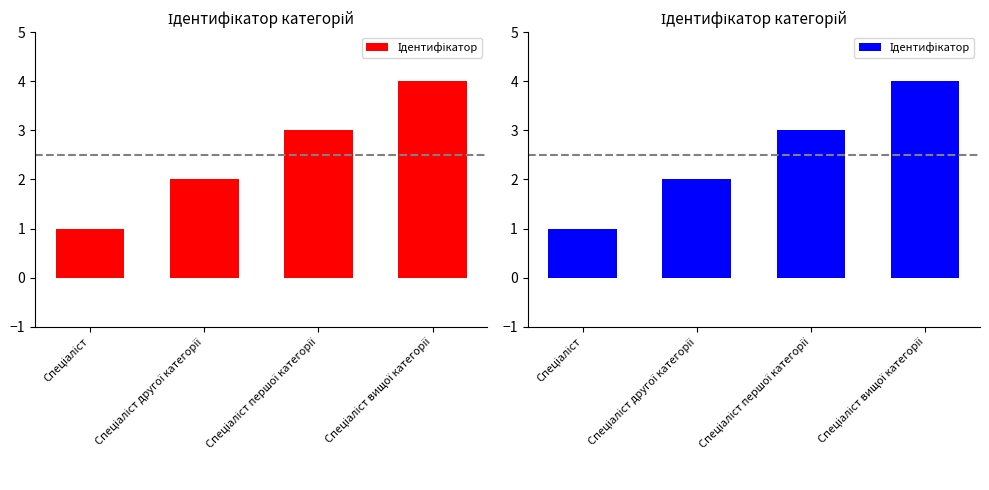

Reading left to right, transcribe all the data shown in this chart.

1	2	3	4